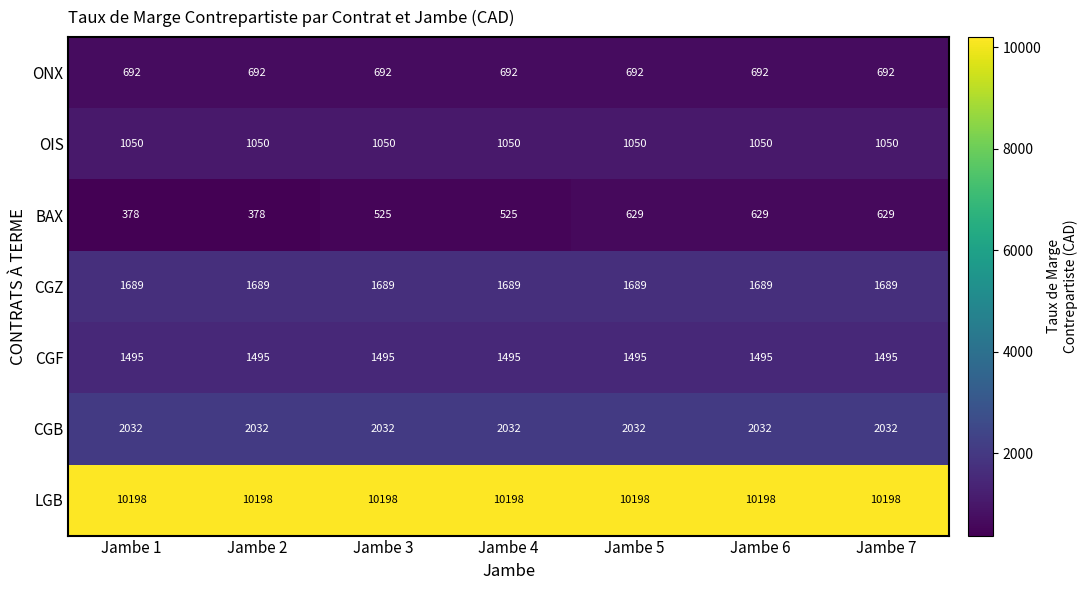

Count the number of data series in this chart.

7